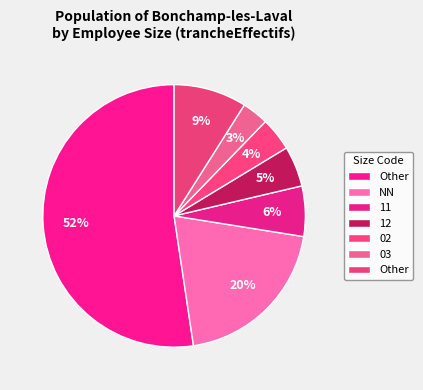

How many segments does this pie chart have?

7